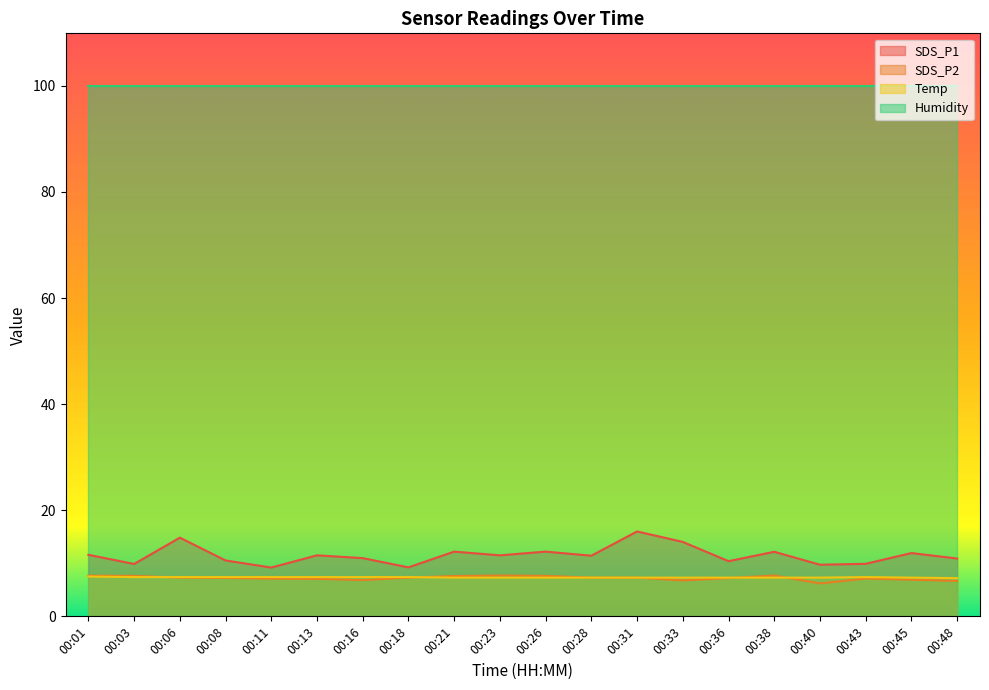

What is the minimum value shown in the chart?

6.2